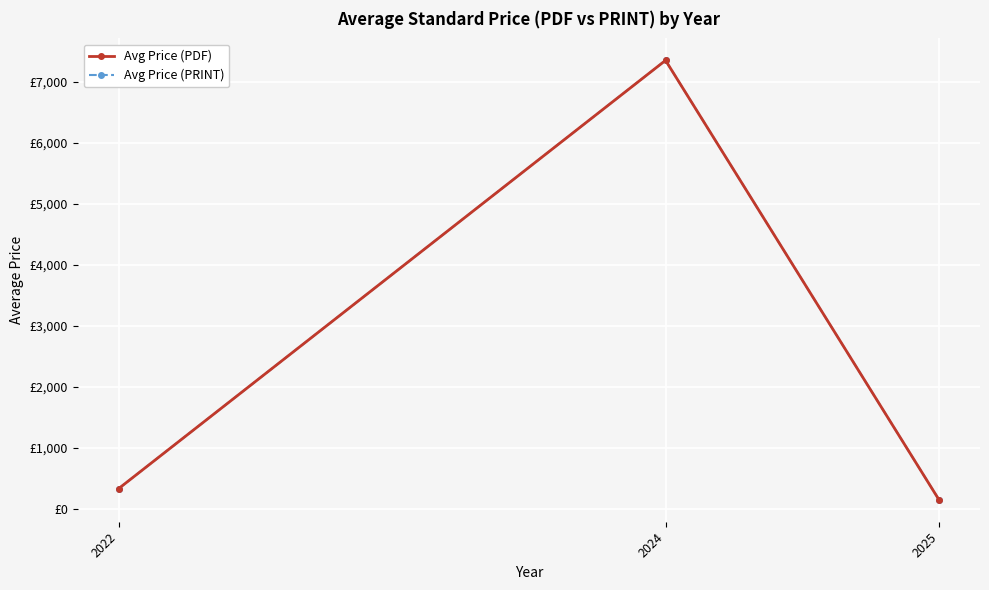

Is this an area chart (filled region under the line)?

No